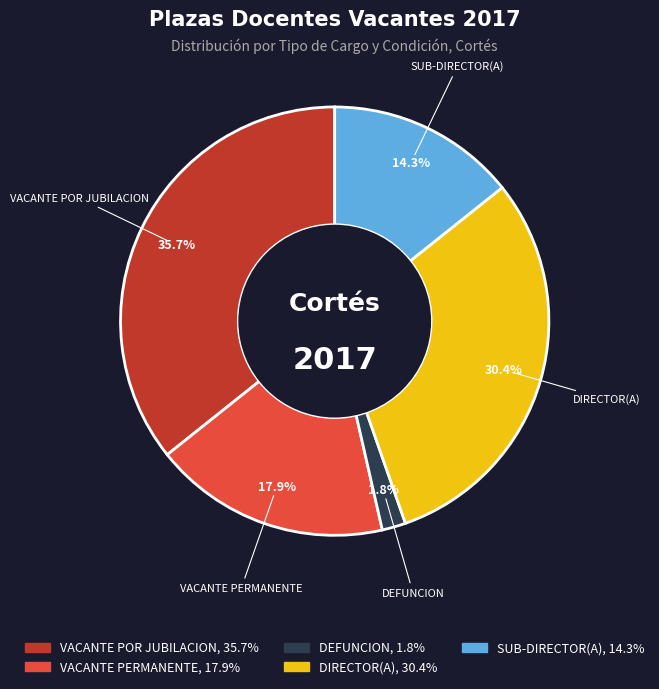

Does any single category account for the majority?

No